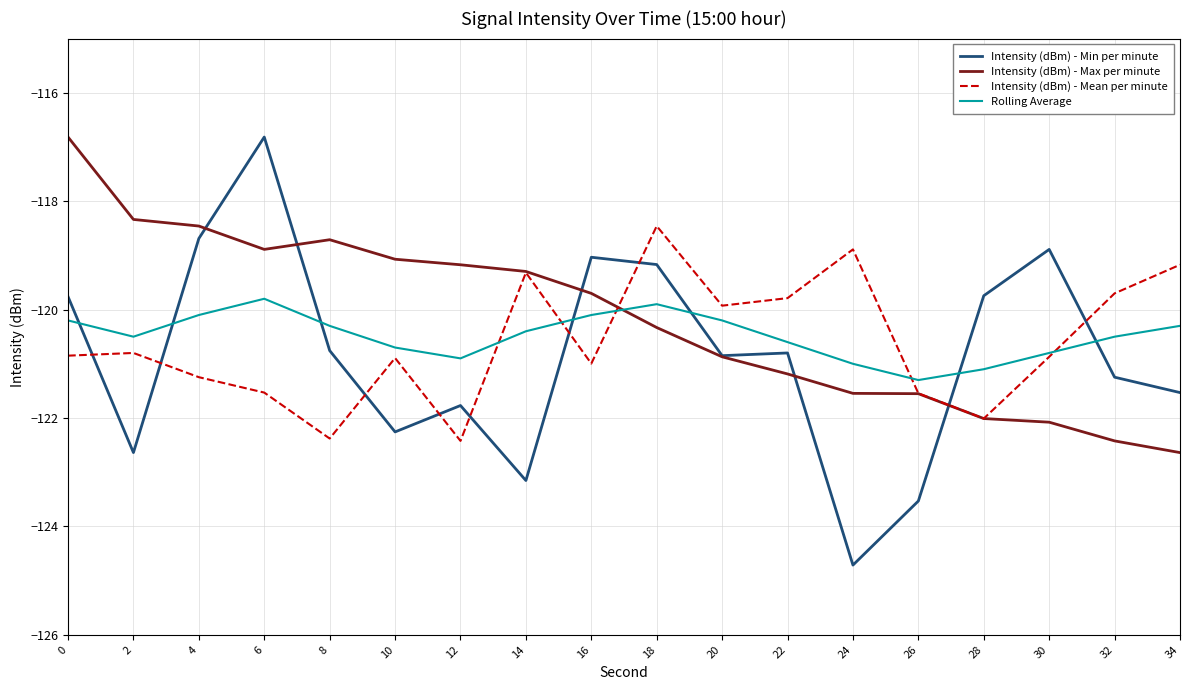

Which series has the largest total across all categories?

Intensity (dBm) - Max per minute